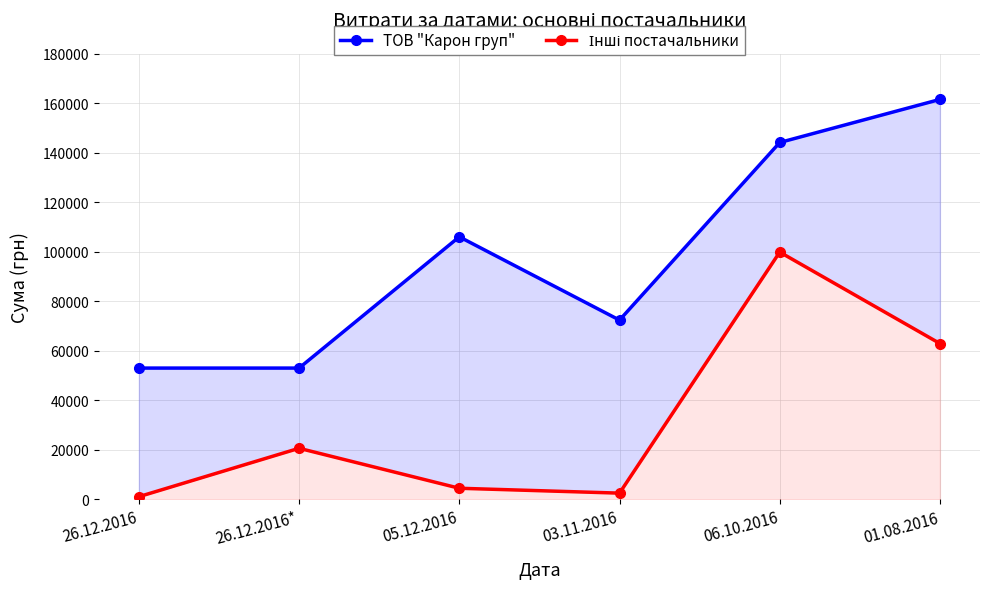

At which category is the sum across all series the highest?

06.10.2016